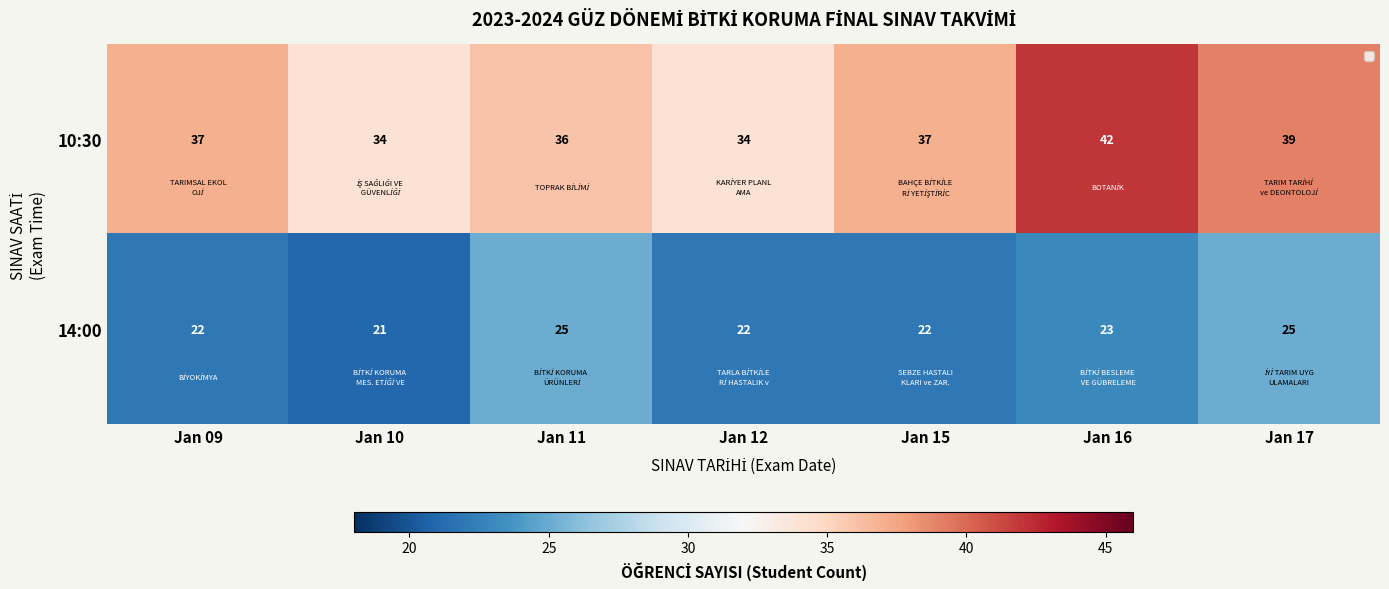

What is the difference between the second highest and minimum values in the 10:30 series?

5